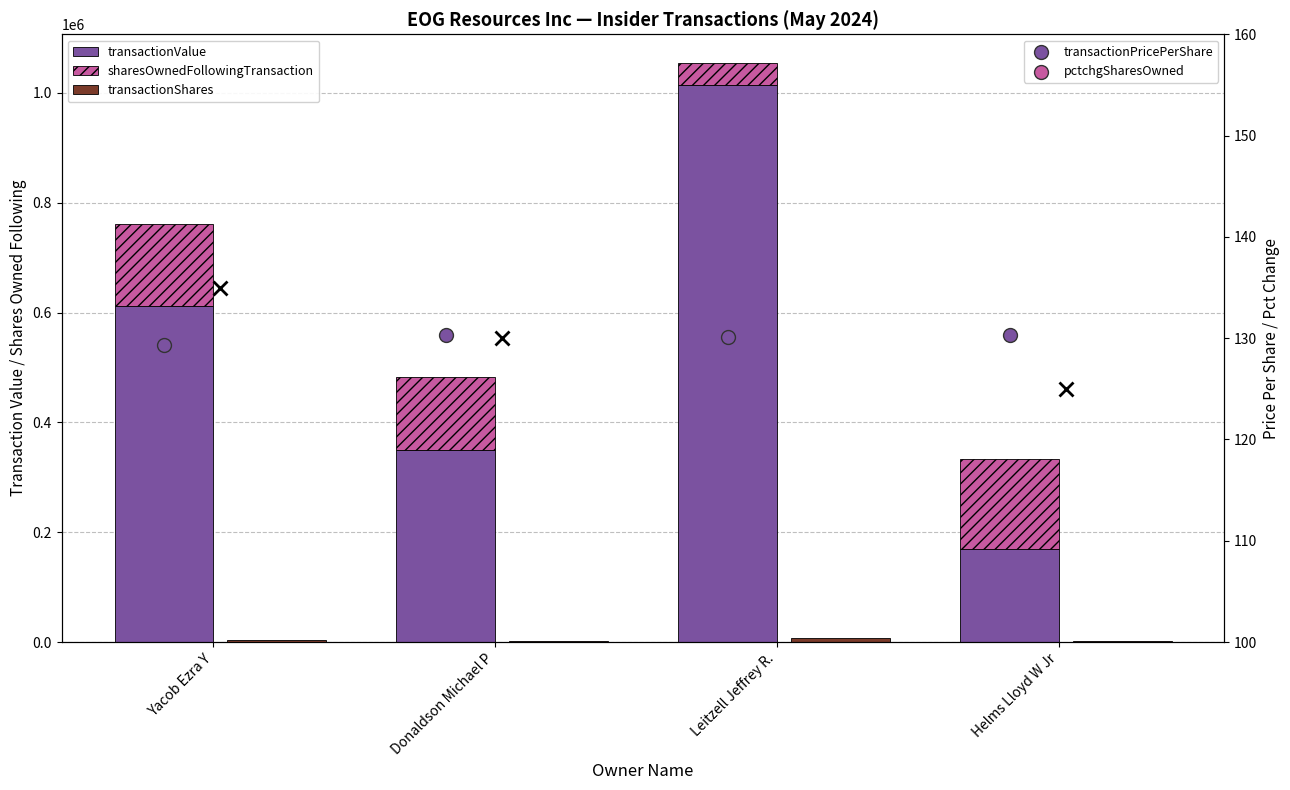

What is the total value across all series at Leitzell Jeffrey R.?

1061823.1